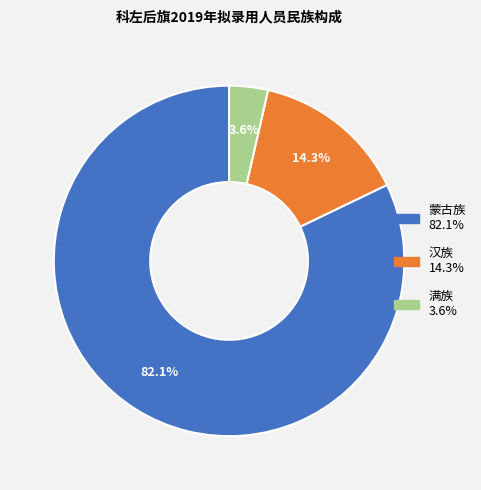

What is the majority slice?

蒙古族